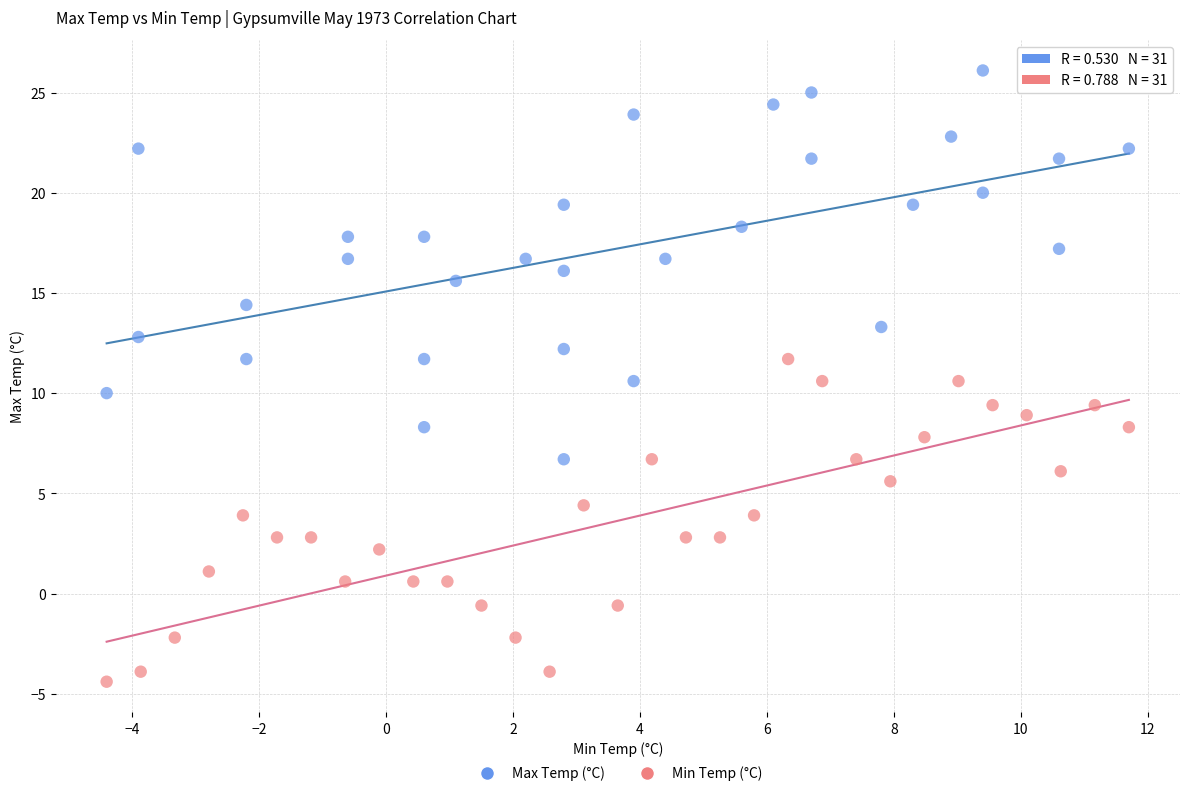

What are all the series names shown in the legend?

Max Temp (°C), Min Temp (°C)